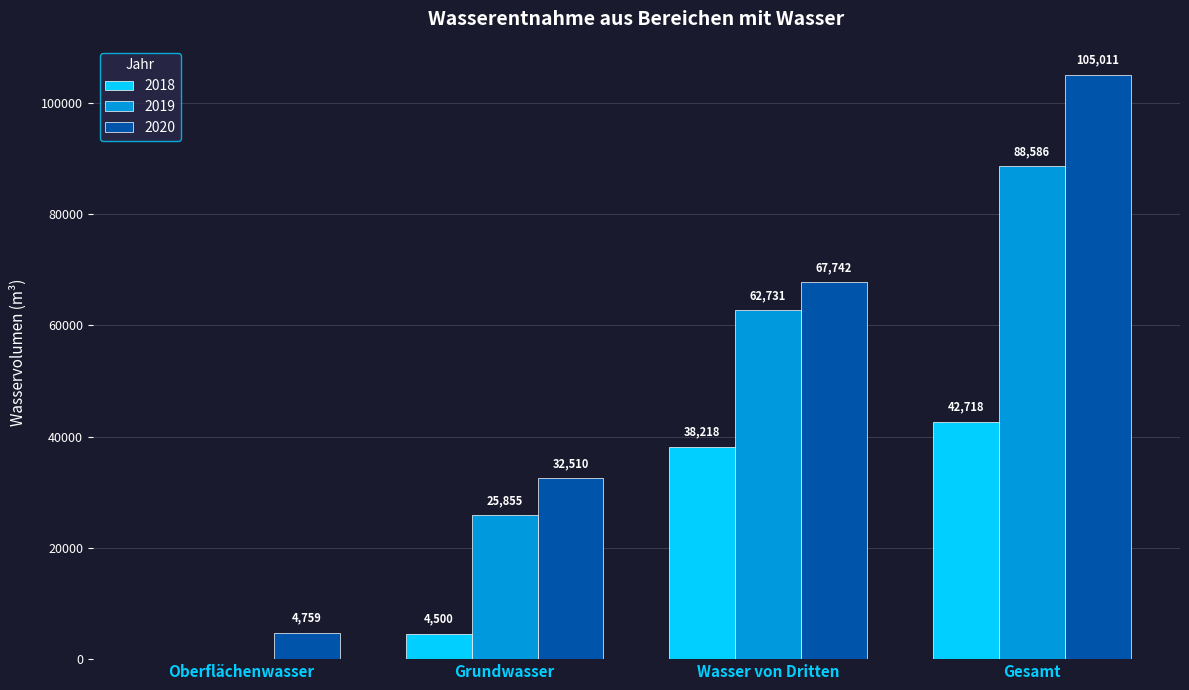

Does the chart contain stacked bars?

No